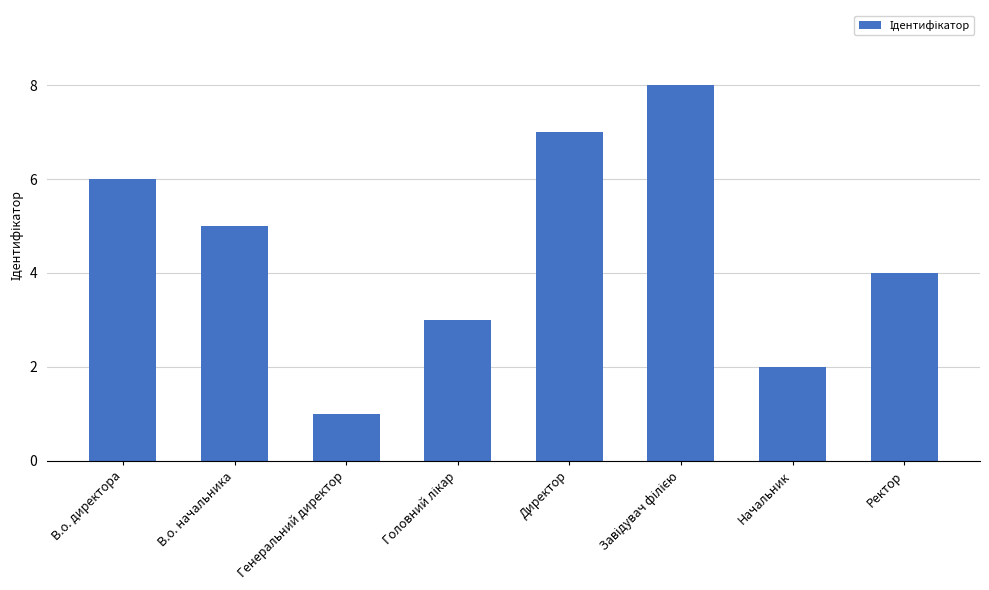

Is it true that the value at Генеральний директор is 1?

True